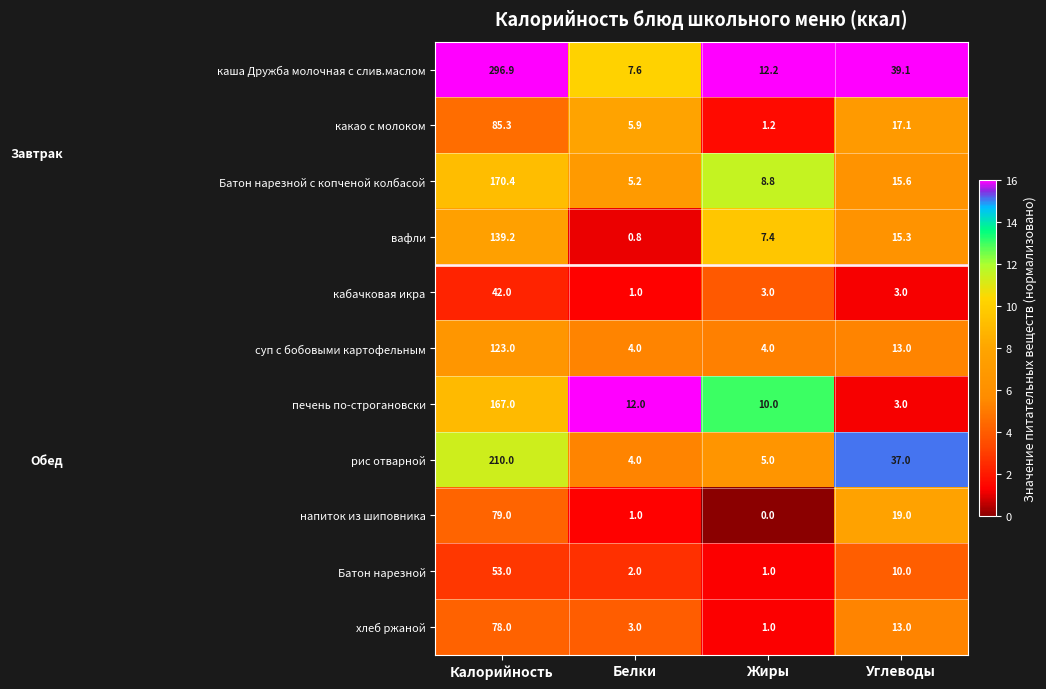

At which label does каша Дружба молочная с слив.маслом reach its minimum?

Белки